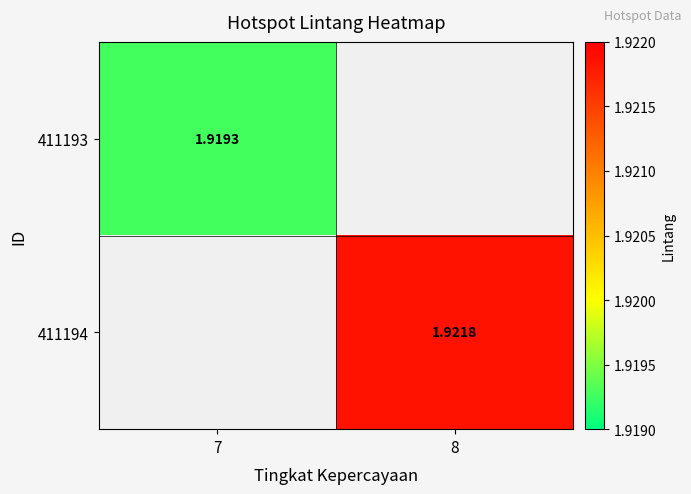

The value of 411193 at 7 is 2.6. True or false?

False